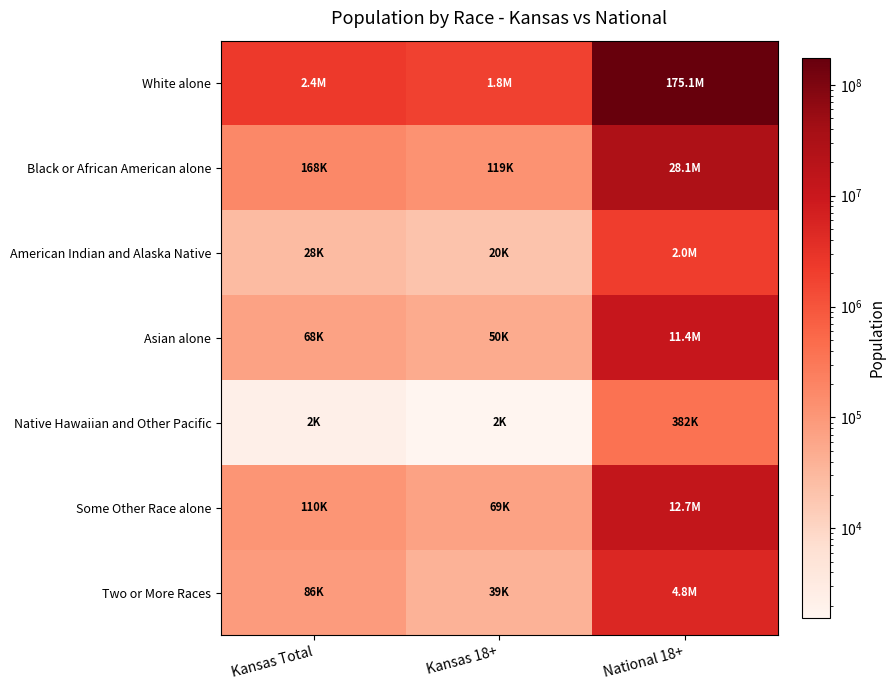

What is the difference between the highest and lowest values at Kansas Total?

7.0